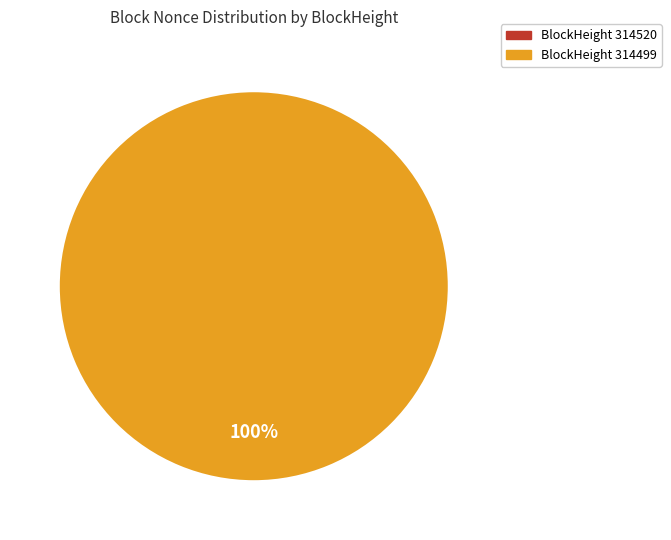

How many slices are in this pie chart?

2